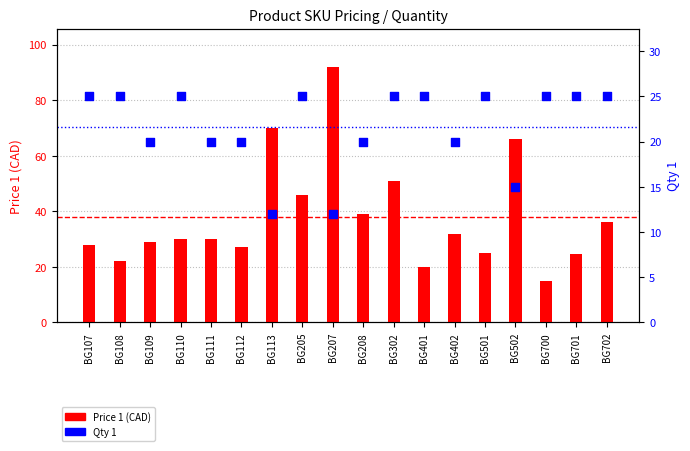

At how many categories does at least one series exceed 14?

18